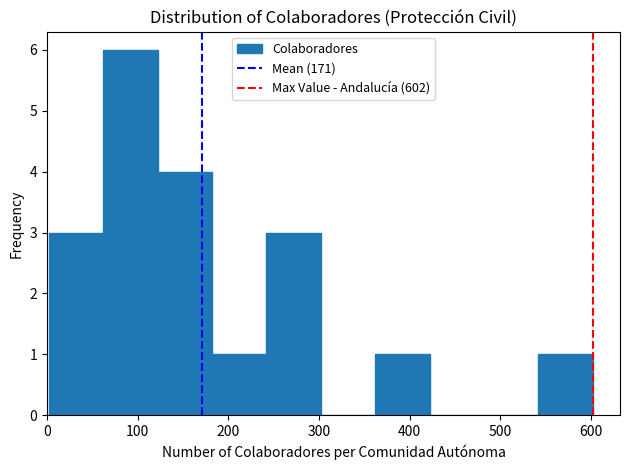

Reading left to right, list every bar in this chart as the range it spans on the x-axis followed by its height. Neither the bar edges nor the heights are printed on the chart, so give them approximately, as read against the axes.

2 to 62: 3
62 to 122: 6
122 to 182: 4
182 to 242: 1
242 to 302: 3
302 to 362: 0
362 to 422: 1
422 to 482: 0
482 to 542: 0
542 to 602: 1